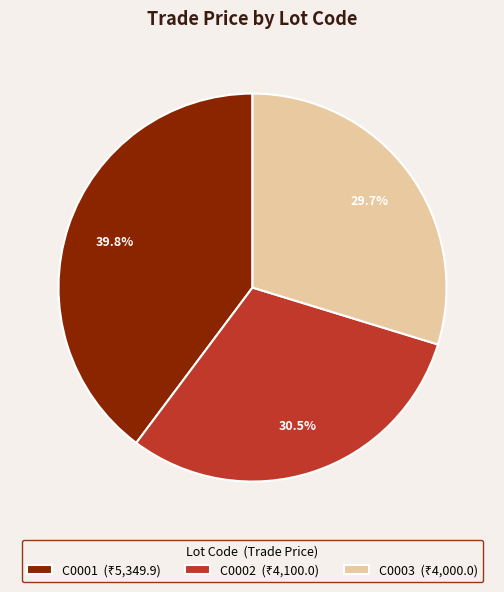

To the nearest percent, what is the combined percentage of C0001 and C0002?

70%